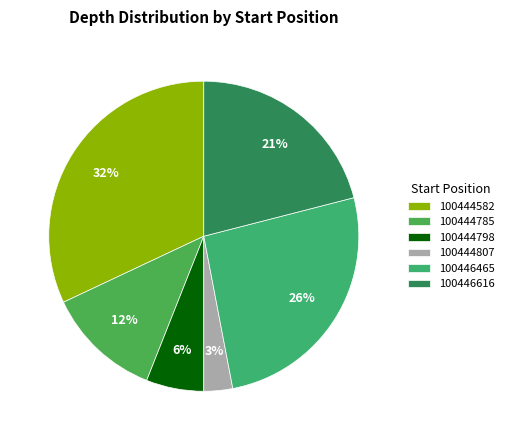

Count the number of slices in the pie.

6